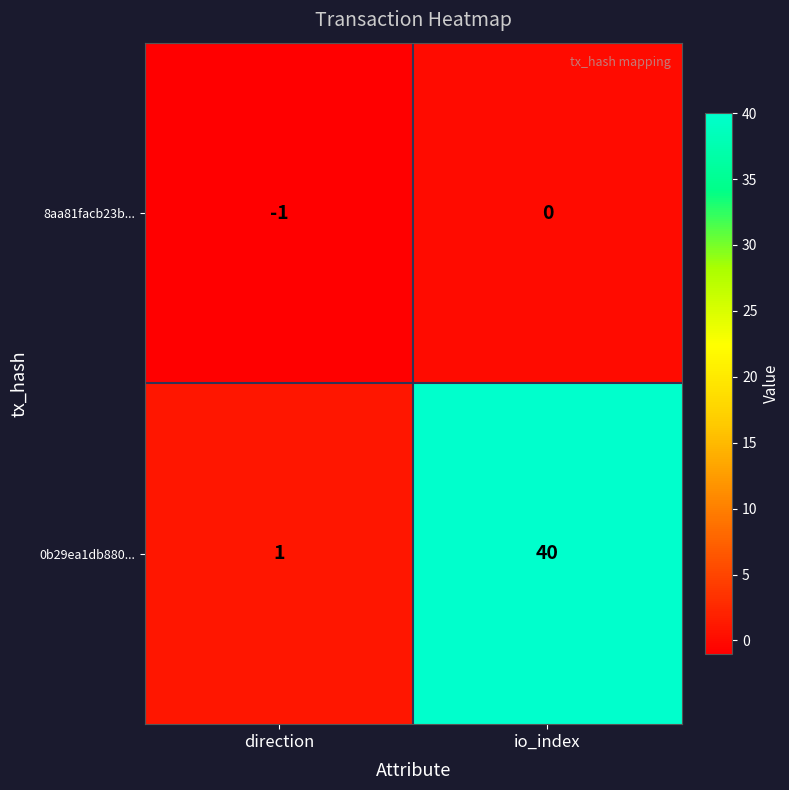

True or false: 0b29ea1db880... has a value of 0 at direction.

False